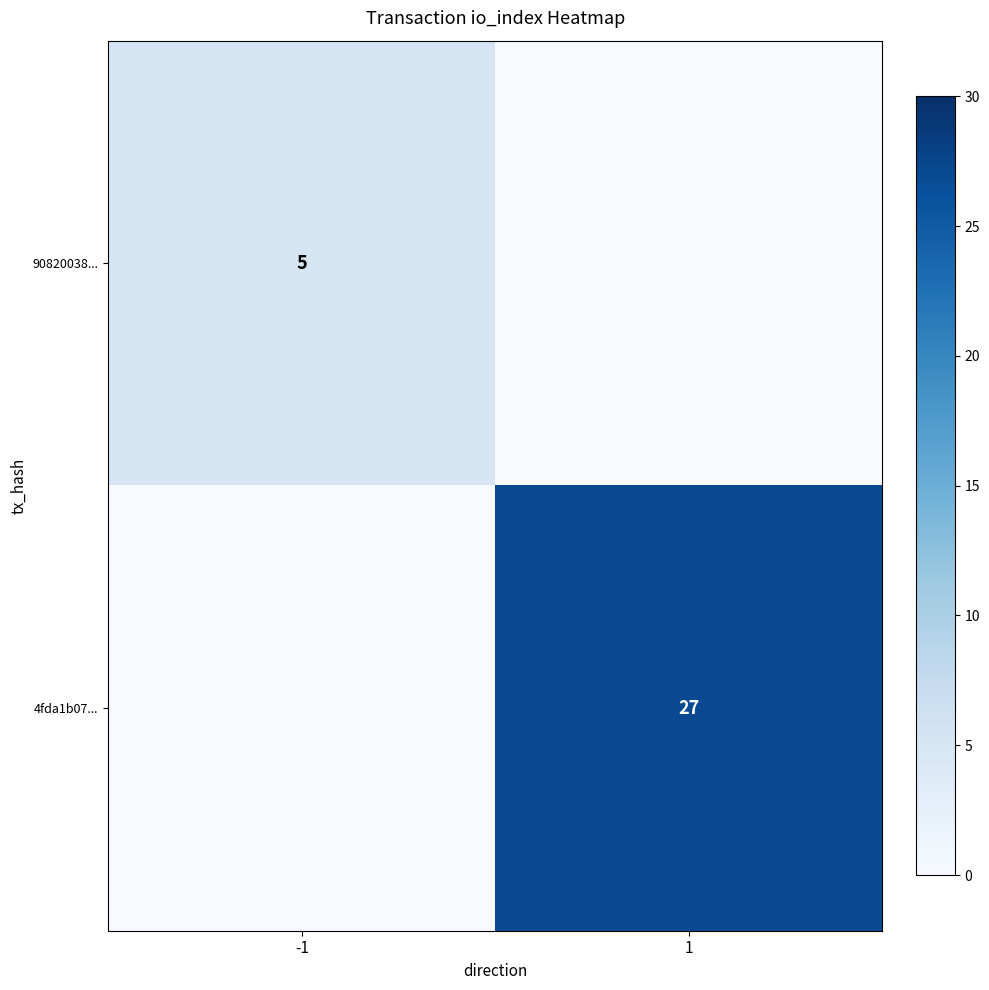

The 4fda1b07... series shows 27 at 1. True or false?

True